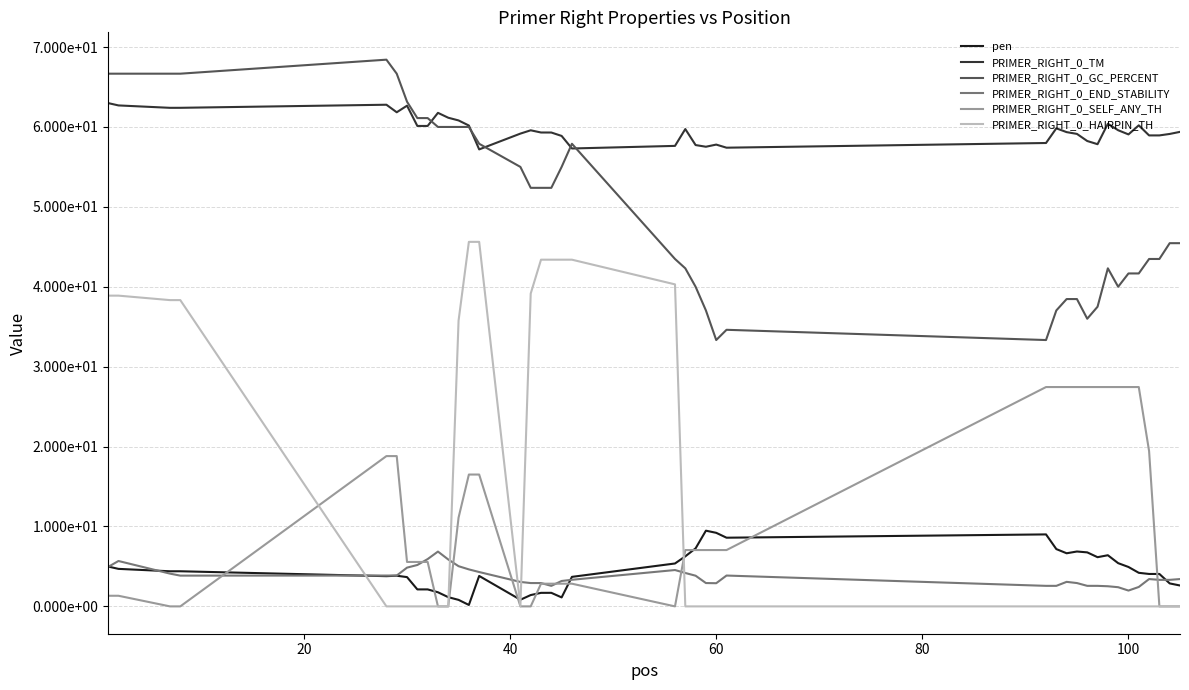

Does the chart have visible grid lines?

Yes